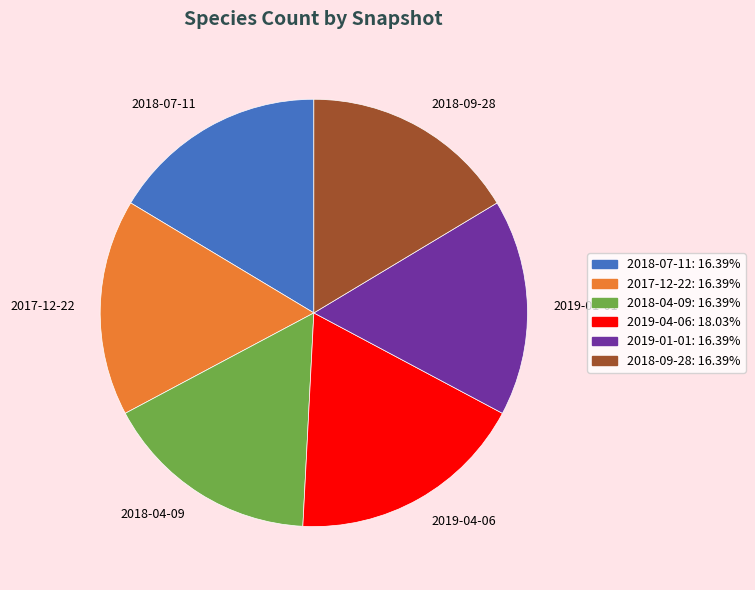

What is the ratio of the value at 2019-01-01 to the value at 2019-04-06?

0.9